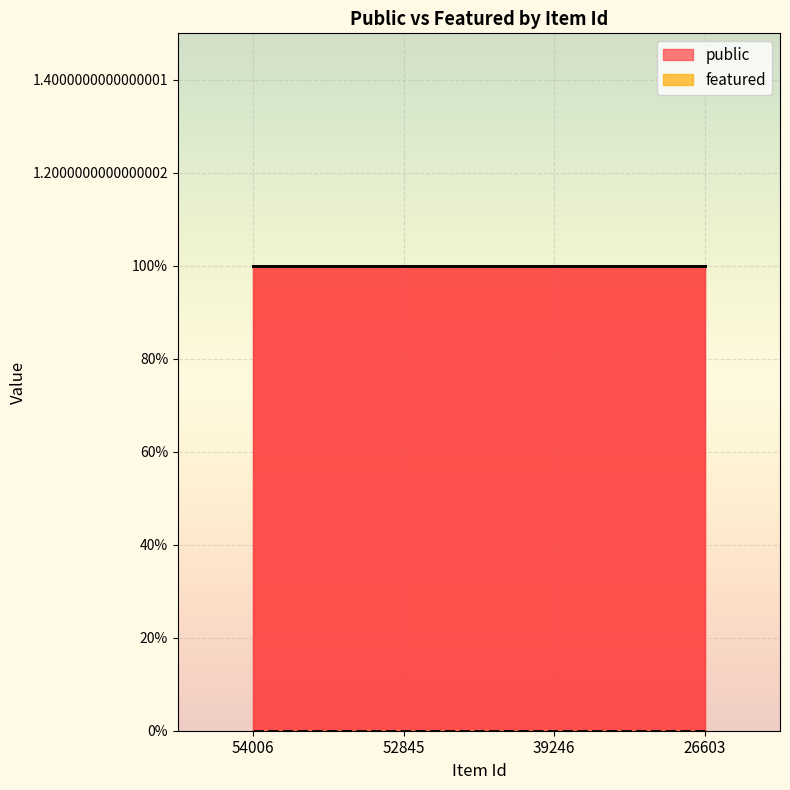

At which label does featured reach its peak?

54006